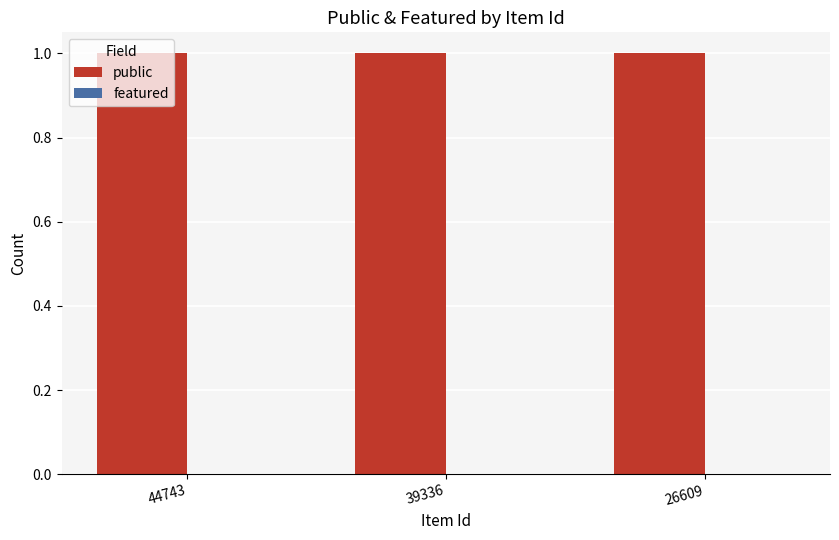

Which series changed the most between 39336 and 26609?

public